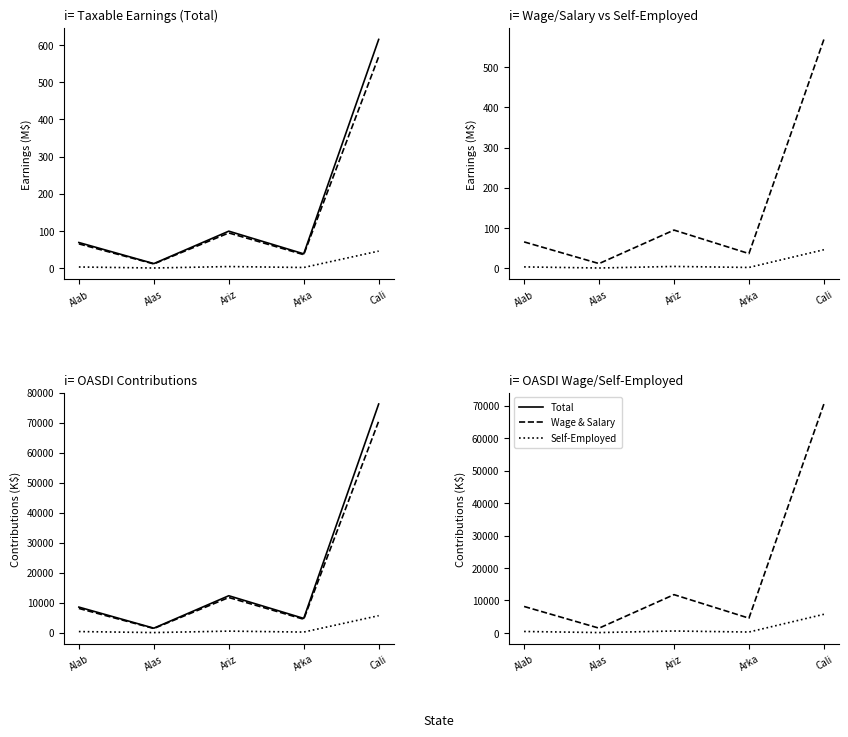

Reading right to left, extract all data points from this chart.

Total Taxable Earnings: 614.9	38.9	99.8	12.7	69.3
Wage and Salary Taxable Earnings: 568.7	36.7	95.1	11.8	65.7
Self-Employed Taxable Earnings: 46.3	2.2	4.8	0.9	3.6